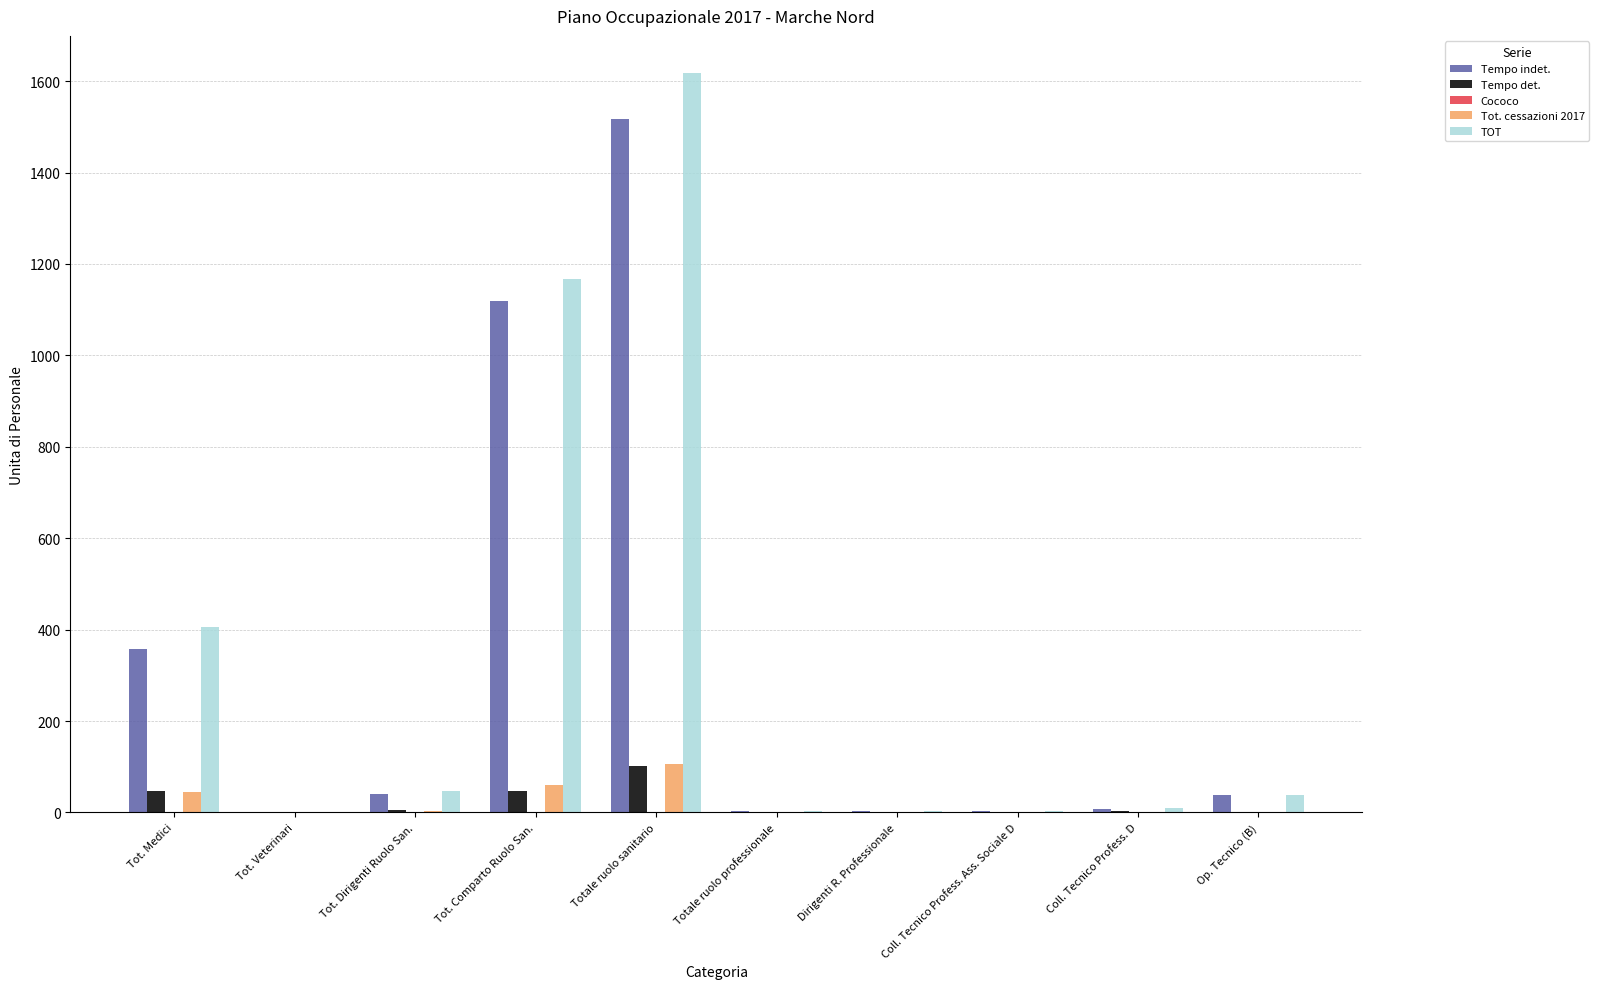

What is the sum of the Tempo det. values at Tot. Veterinari and Totale ruolo sanitario?

101